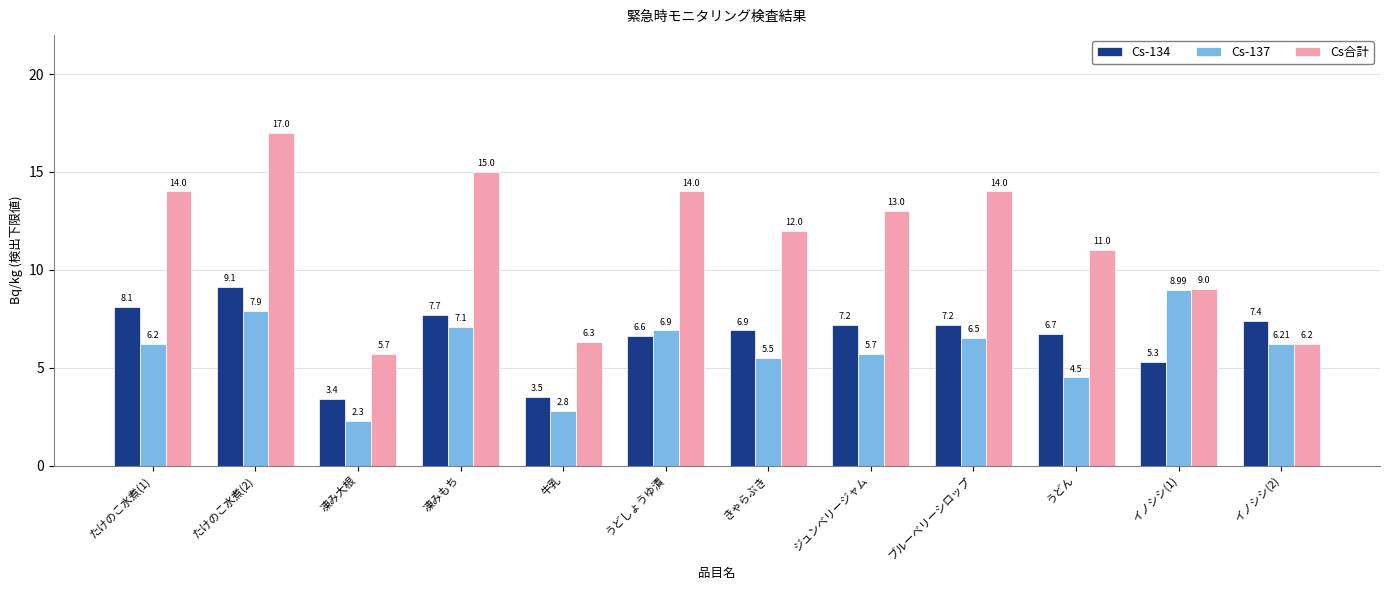

Read the Cs-134 value at 凍みもち.

7.7